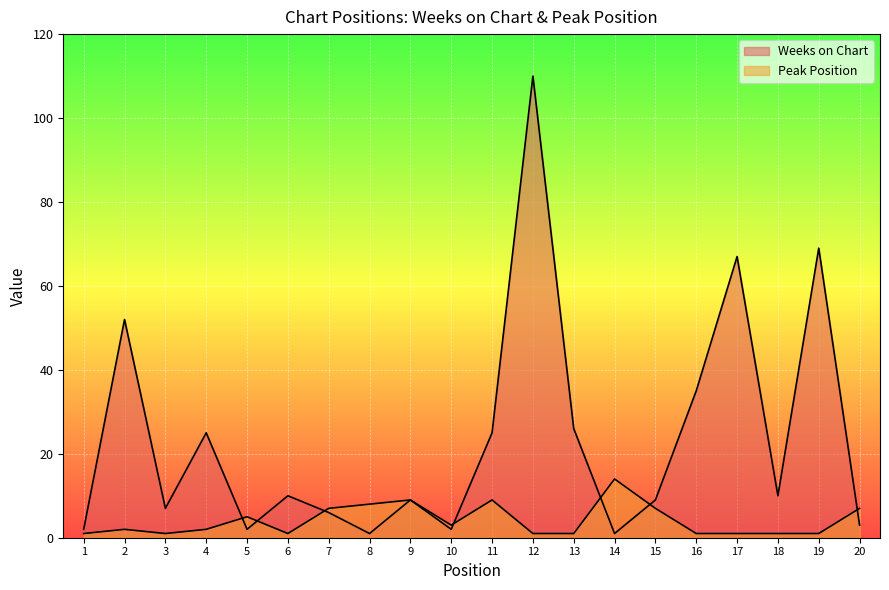

Reading left to right, list all the values displayed in this chart.

Weeks on Chart: 1=2	2=52	3=7	4=25	5=2	6=10	7=6	8=1	9=9	10=2	11=25	12=110	13=26	14=1	15=9	16=35	17=67	18=10	19=69	20=3
Peak Position: 1=1	2=2	3=1	4=2	5=5	6=1	7=7	8=8	9=9	10=3	11=9	12=1	13=1	14=14	15=7	16=1	17=1	18=1	19=1	20=7